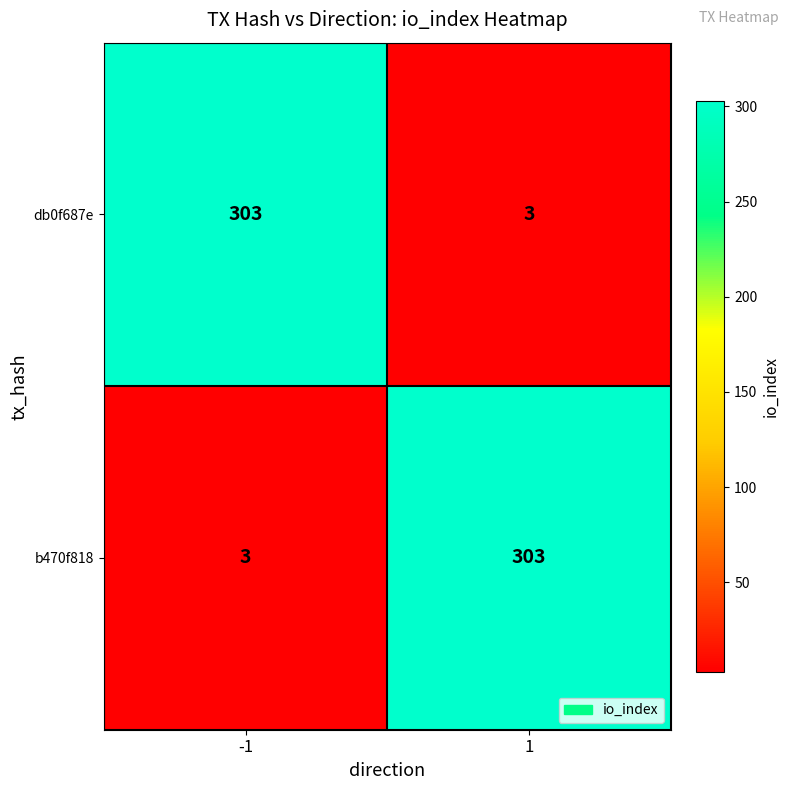

What is the maximum value for b470f818?

303